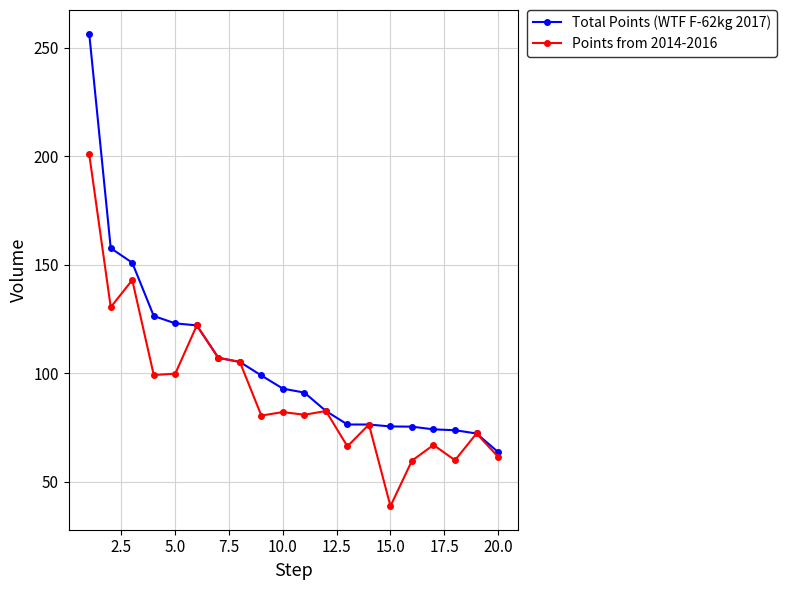

Which series has the largest range (max minus min)?

Total Points (WTF F-62kg 2017)